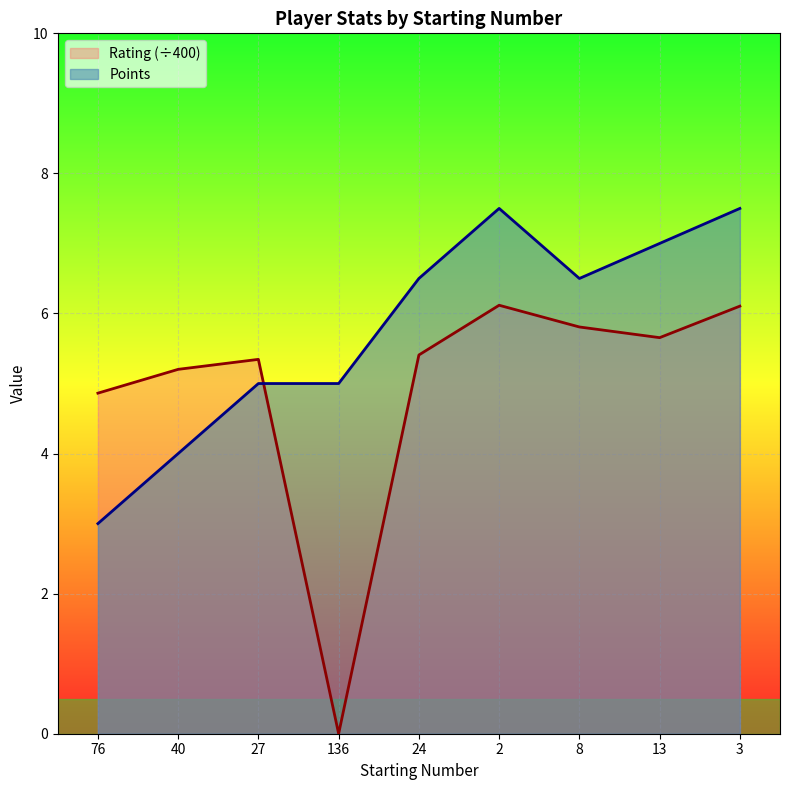

The Rating series shows 3.9 at 13. True or false?

False